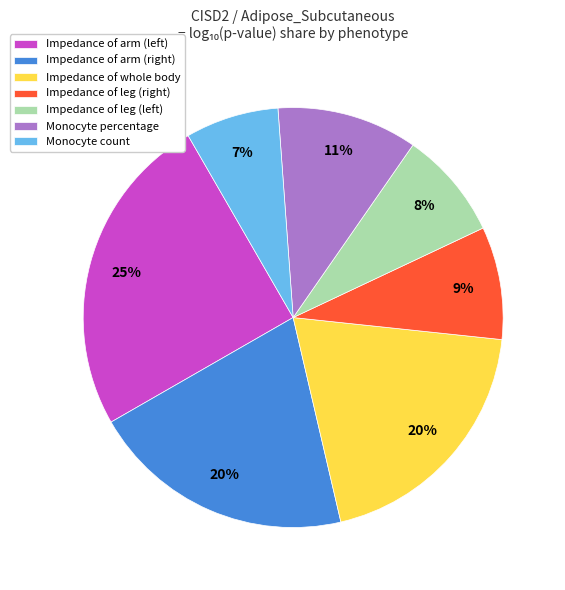

How many segments does this pie chart have?

7